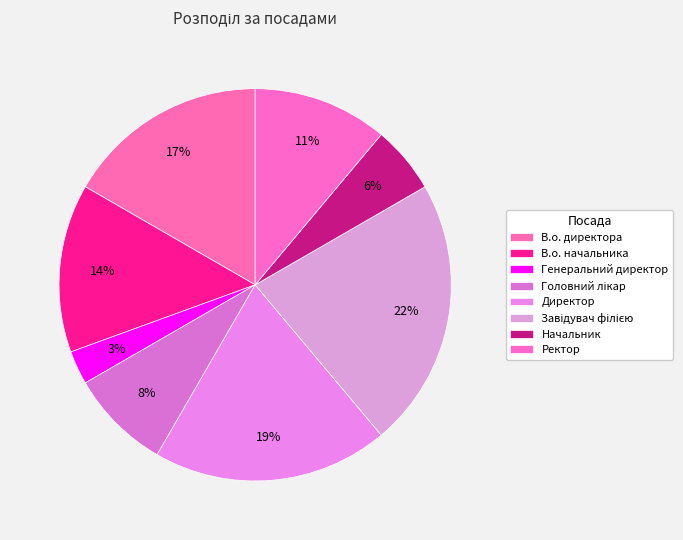

Is there any slice that represents more than half of the pie?

No